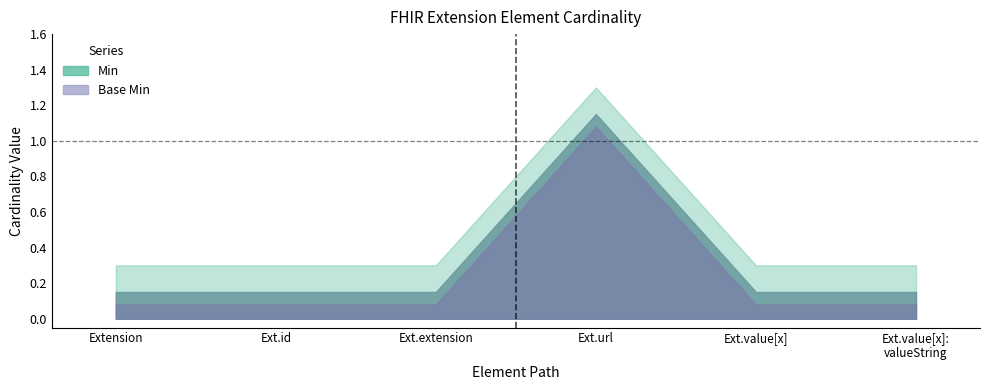

Which series has the widest spread of values?

Min